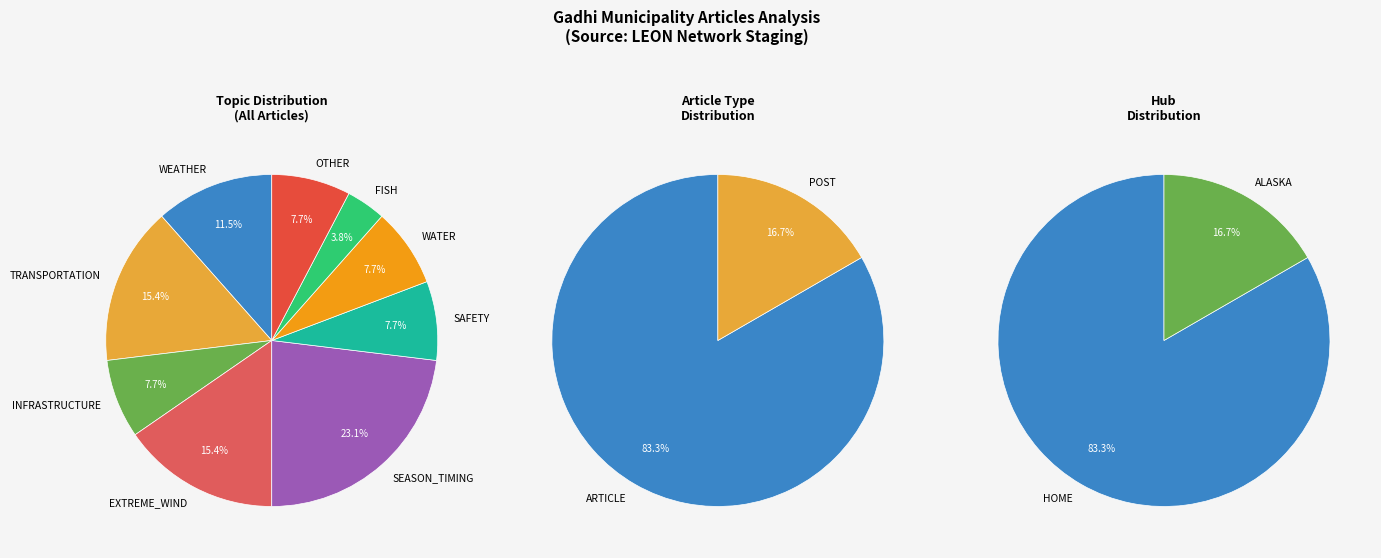

Does any single category account for the majority?

No